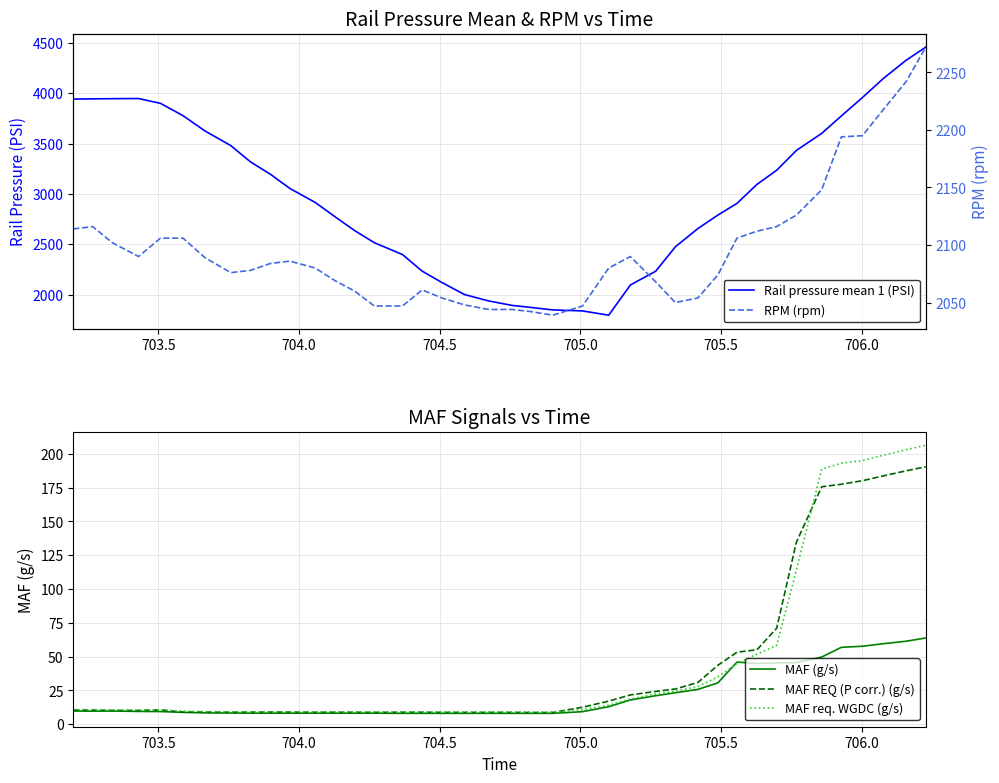

What is the maximum value for MAF (g/s)?

63.8